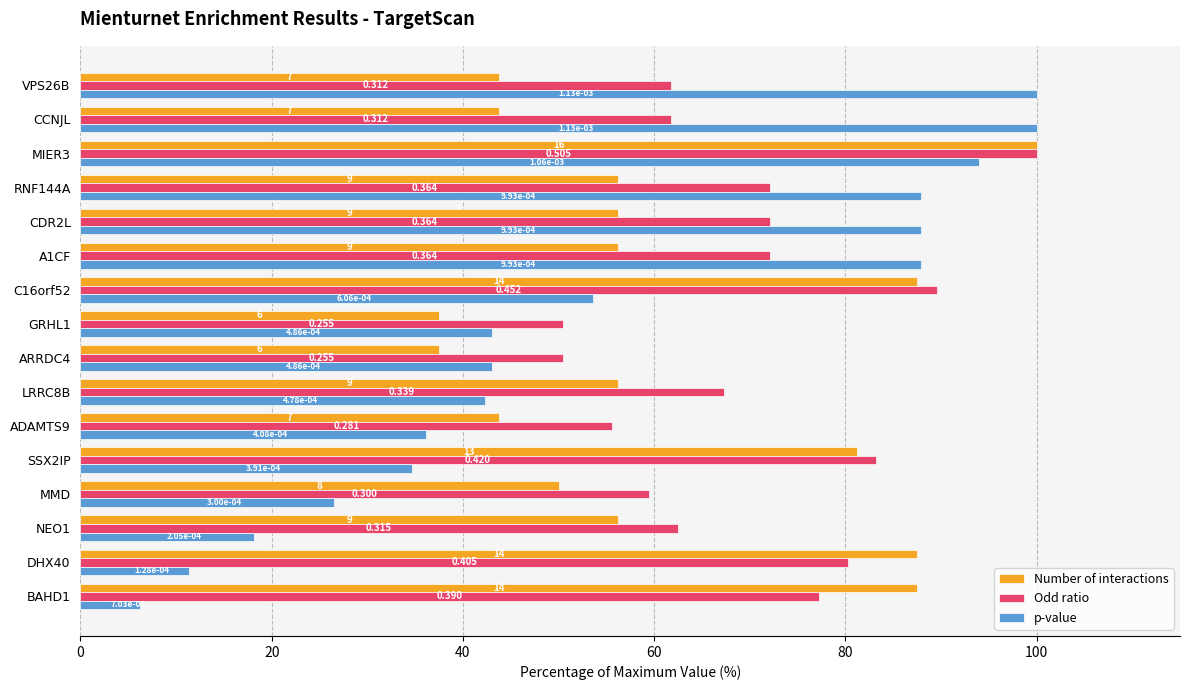

What are all the series names shown in the legend?

Number of interactions, Odd ratio, p-value